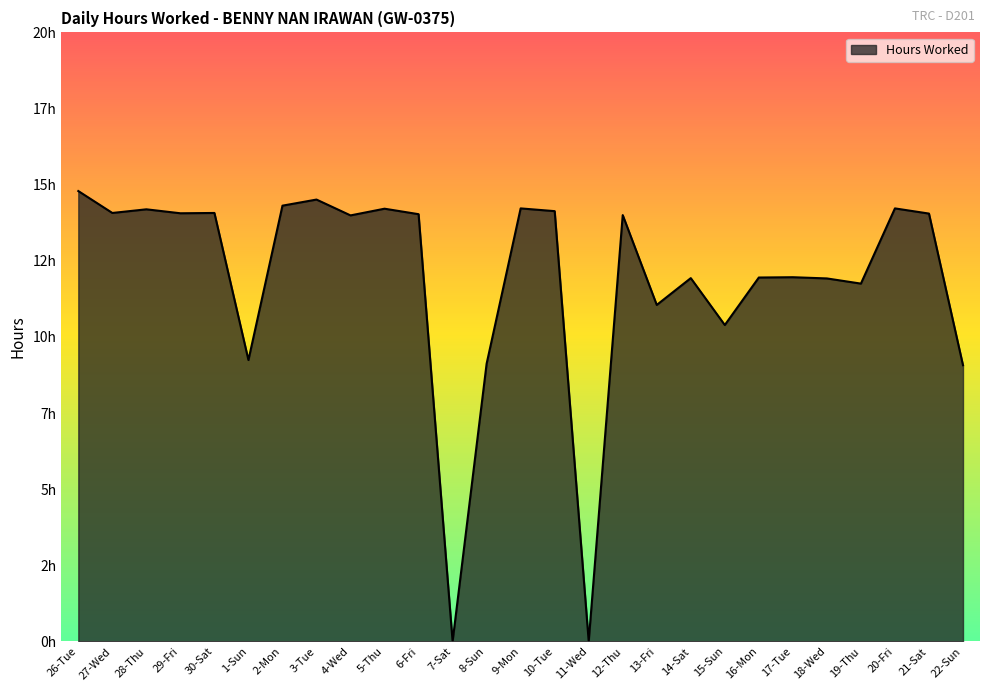

Does the chart have visible grid lines?

No